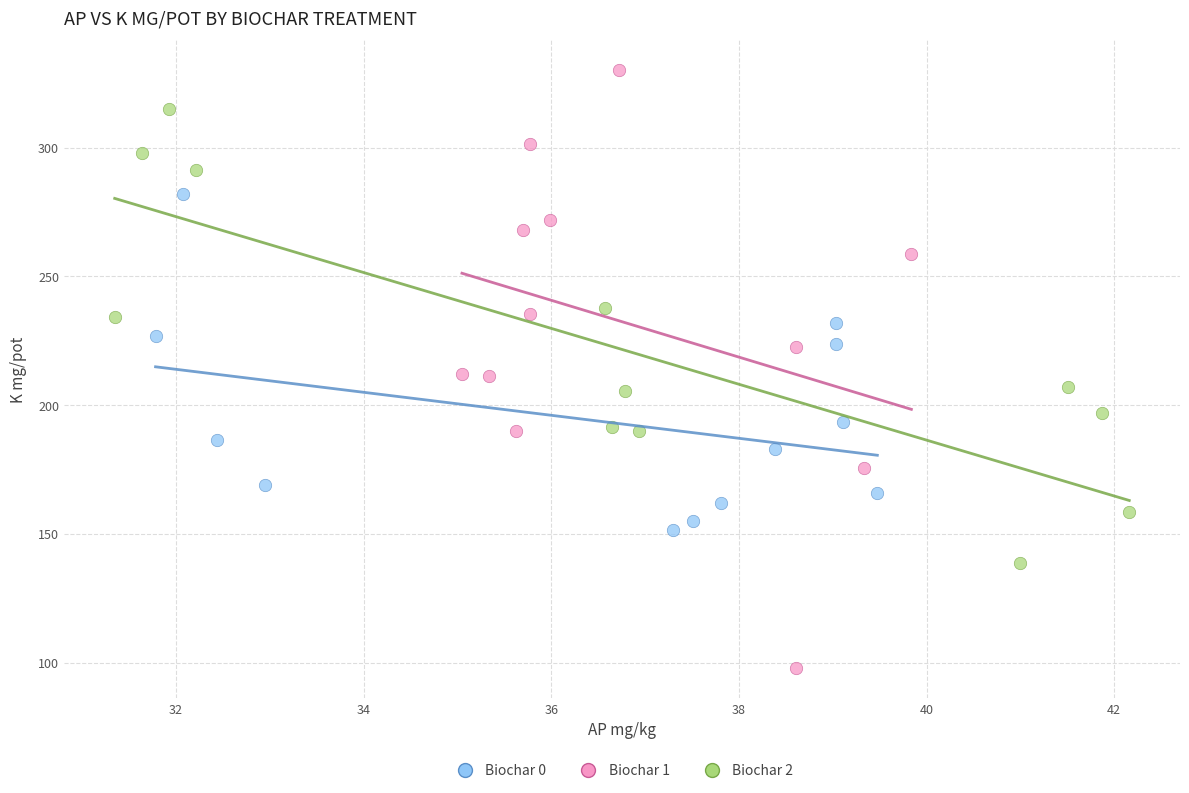

Which series contains the highest Y value?

Biochar 1